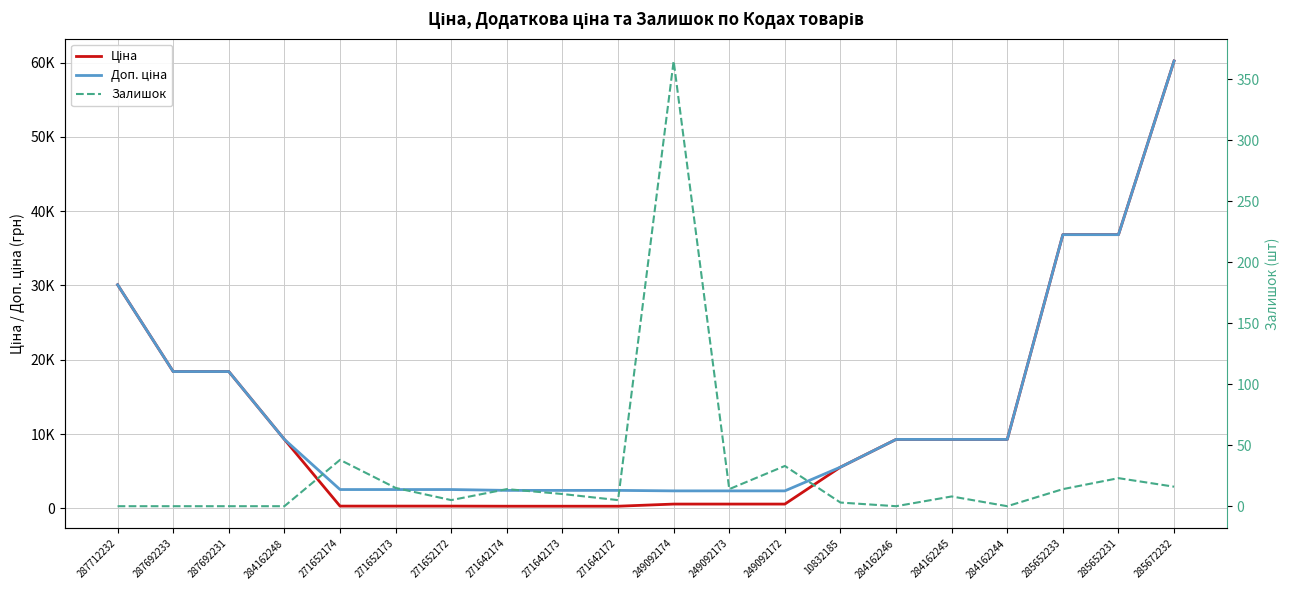

Where does the Залишок series first go above 10?

271652174